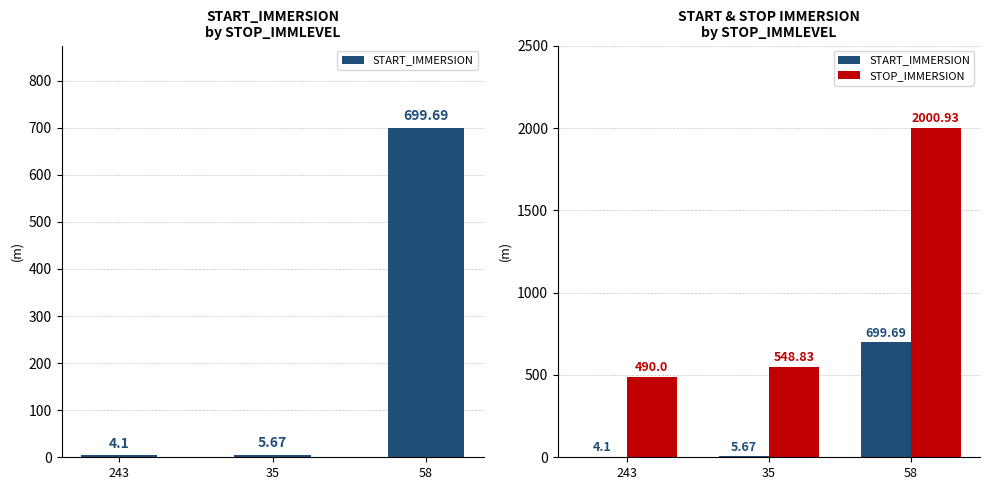

Between 58 and 243, which is larger?

58